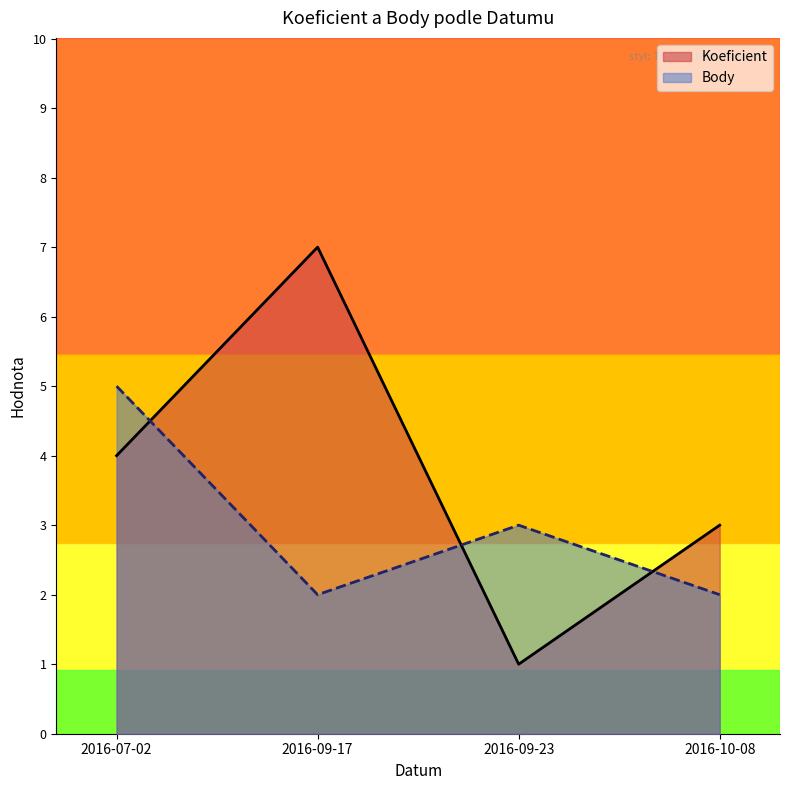

Where is the first local minimum for Koeficient?

2016-09-23